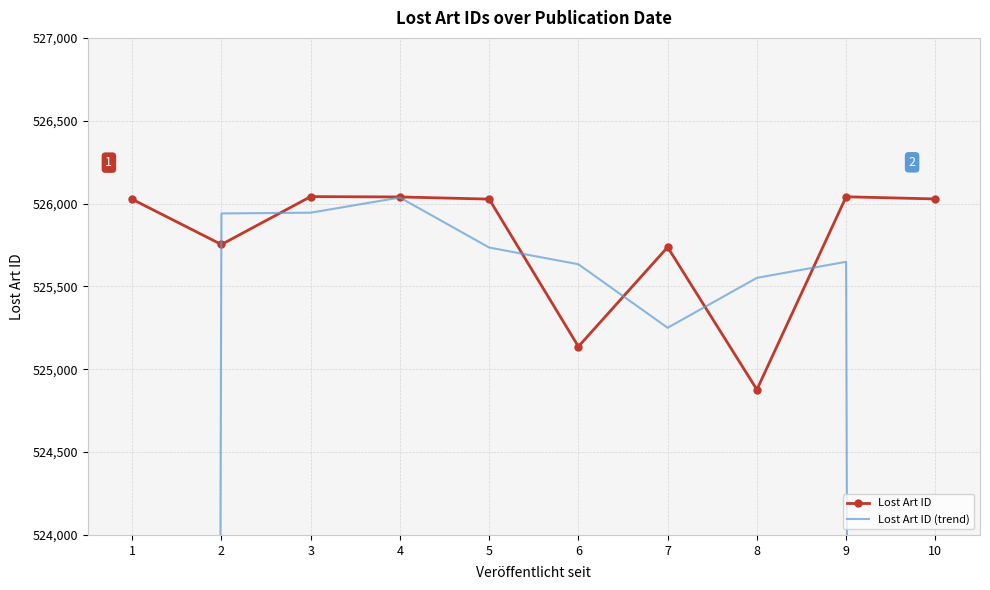

At which label does Lost Art ID (trend) reach its peak?

4